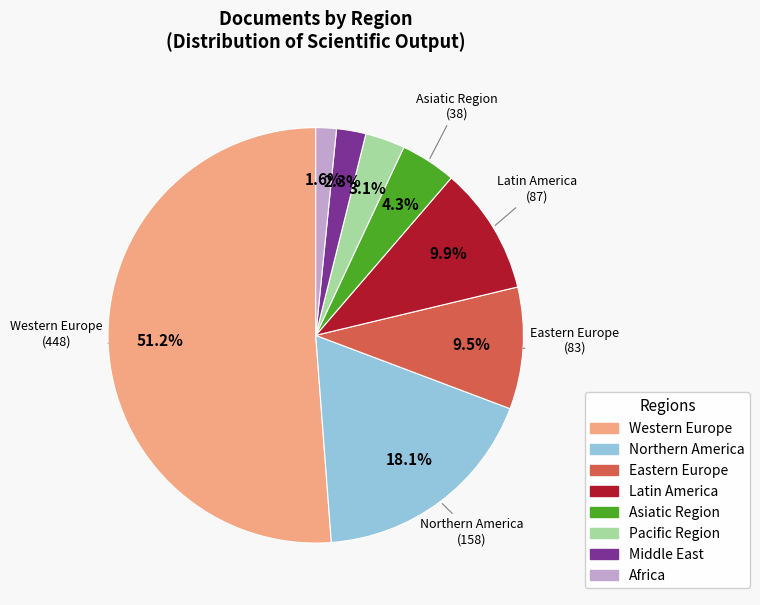

Is Western Europe the majority of the pie?

Yes